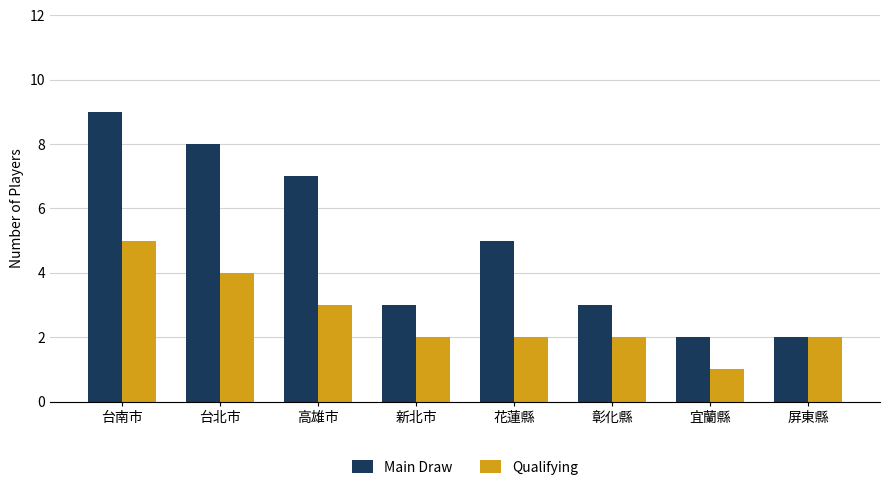

What are all the series names shown in the legend?

Main Draw, Qualifying